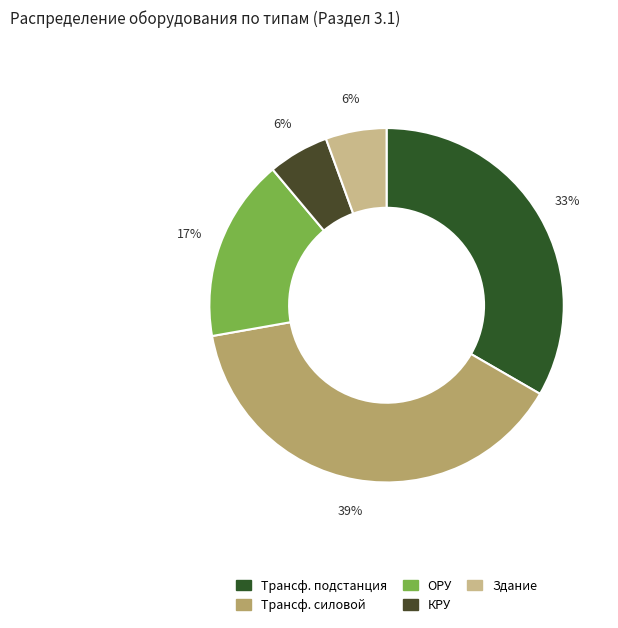

How many slices are in this pie chart?

5